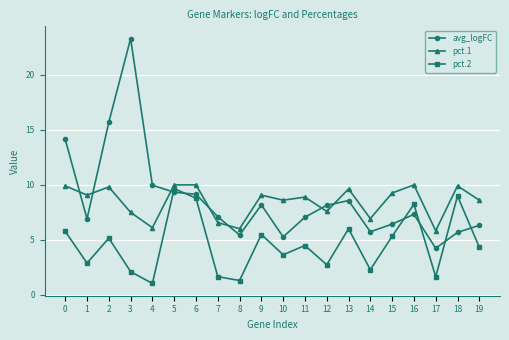

What is the difference between the highest and lowest values at 0?

8.4